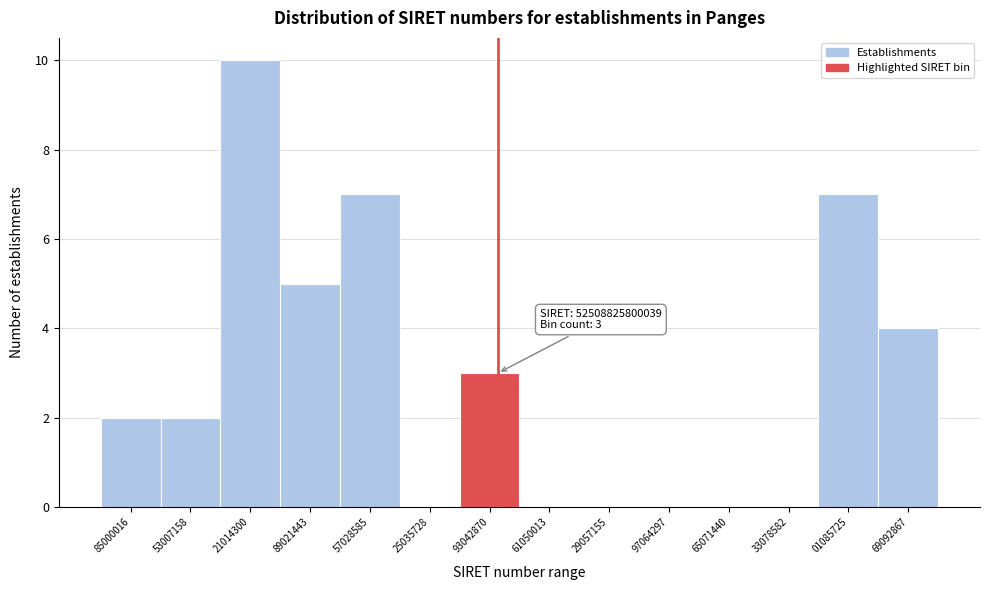

Reading right to left, list all the values displayed in this chart.

69092867=4	01085725=7	33078582=0	65071440=0	97064297=0	29057155=0	61050013=0	93042870=3	25035728=0	57028585=7	89021443=5	21014300=10	53007158=2	85000016=2